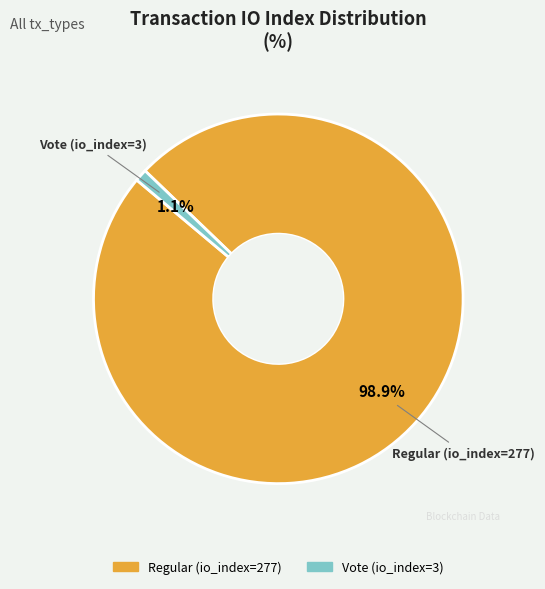

Count the number of slices in the pie.

2